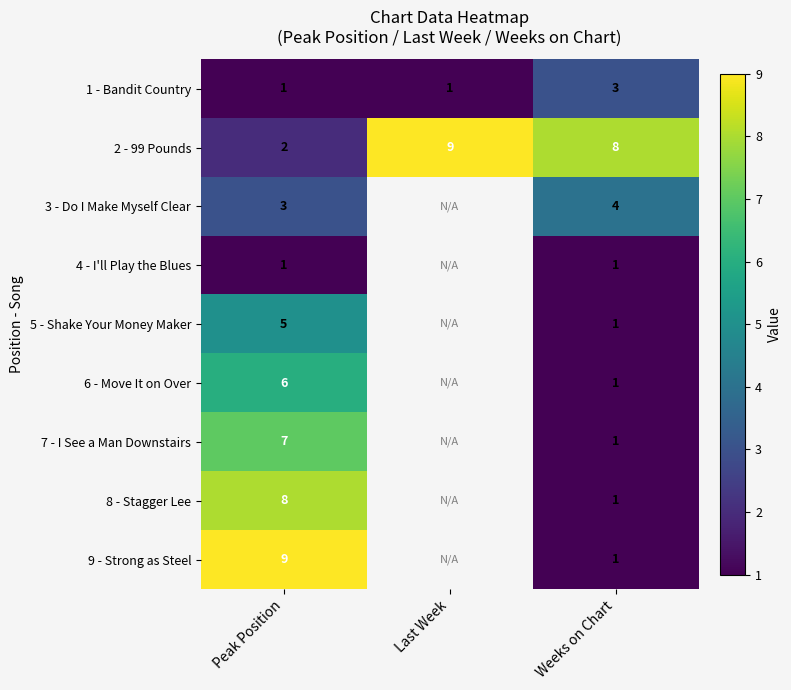

What value does the 2 - 99 Pounds series have at Weeks on Chart?

8